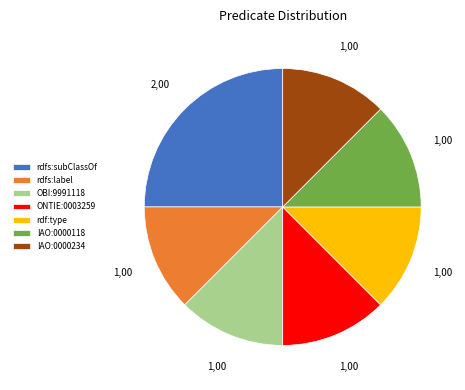

Which slice is the largest?

rdfs:subClassOf